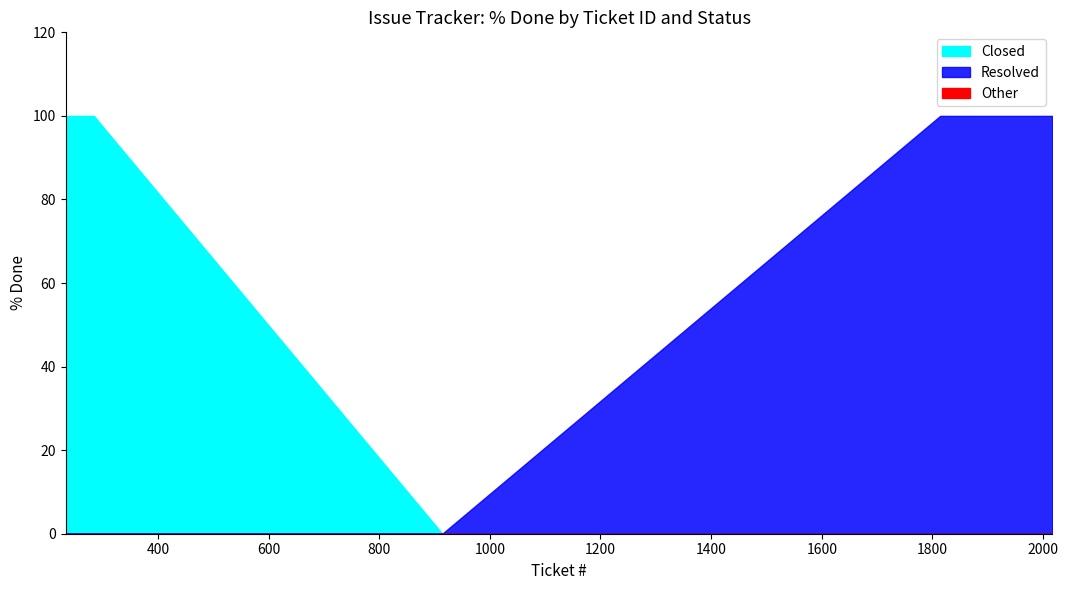

True or false: Resolved and Closed cross at least once.

False